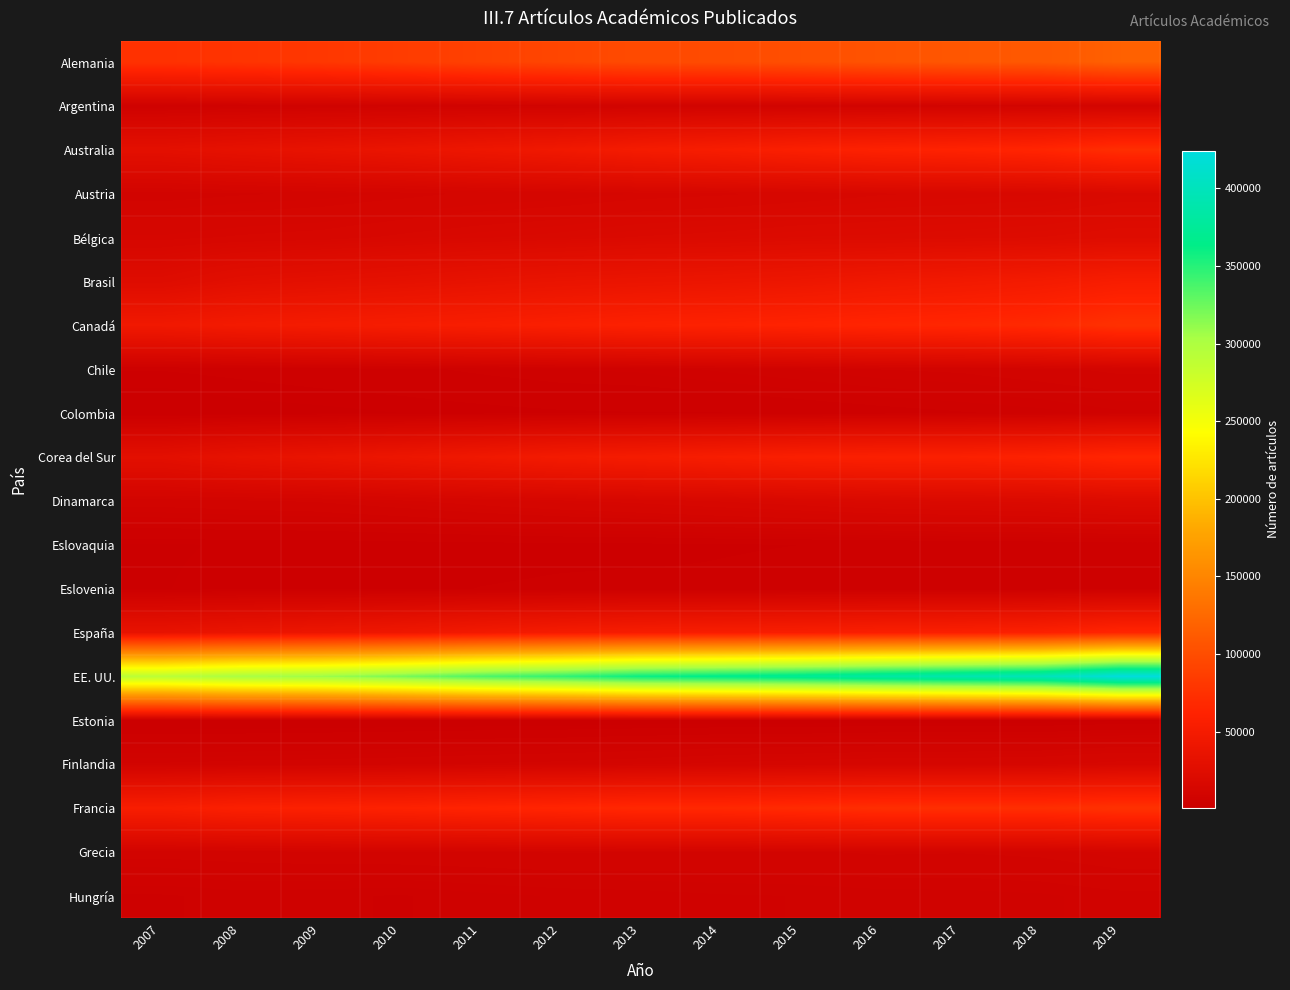

Reading right to left, extract all data points from this chart.

Alemania: 2019=117511	2018=109819	2017=108241	2016=105367	2015=101773	2014=98810	2013=97595	2012=93651	2011=89647	2010=84813	2009=80759	2008=78079	2007=75667
Argentina: 2019=10009	2018=9623	2017=9088	2016=8875	2015=8714	2014=8340	2013=8369	2012=8105	2011=7760	2010=7291	2009=6720	2008=6423	2007=5703
Australia: 2019=72460	2018=65144	2017=62224	2016=60335	2015=57362	2014=53451	2013=50197	2012=45127	2011=41699	2010=37867	2009=35090	2008=32605	2007=29660
Austria: 2019=18048	2018=16478	2017=16056	2016=15641	2015=14625	2014=13905	2013=13432	2012=12545	2011=12016	2010=11105	2009=10268	2008=9864	2007=9287
Bélgica: 2019=23701	2018=22459	2017=21742	2016=21181	2015=20889	2014=19894	2013=19319	2012=18130	2011=17298	2010=16257	2009=14985	2008=14458	2007=13570
Brasil: 2019=53594	2018=49281	2017=46601	2016=44380	2015=41442	2014=39539	2013=38181	2012=36586	2011=34333	2010=31696	2009=29981	2008=28148	2007=23352
Canadá: 2019=75215	2018=68833	2017=66353	2016=64691	2015=62699	2014=60785	2013=59606	2012=56852	2011=54410	2010=52422	2009=50343	2008=48247	2007=45192
Chile: 2019=10556	2018=9589	2017=8749	2016=8447	2015=7663	2014=6980	2013=6157	2012=5939	2011=5397	2010=4747	2009=4390	2008=3900	2007=3540
Colombia: 2019=6505	2018=5461	2017=4976	2016=4461	2015=3939	2014=3404	2013=3392	2012=3271	2011=2955	2010=2631	2009=2254	2008=2012	2007=1384
Corea del Sur: 2019=65840	2018=60720	2017=58411	2016=57806	2015=56536	2014=53549	2013=50794	2012=48567	2011=44552	2010=40506	2009=36902	2008=33698	2007=28965
Dinamarca: 2019=21430	2018=19748	2017=19096	2016=18459	2015=17279	2014=16069	2013=14897	2012=13888	2011=12722	2010=11456	2009=10342	2008=9835	2007=9395
Eslovaquia: 2019=4237	2018=3924	2017=3916	2016=3575	2015=3456	2014=3351	2013=3096	2012=3077	2011=2890	2010=2772	2009=2641	2008=2750	2007=2498
Eslovenia: 2019=4312	2018=4008	2017=3864	2016=3939	2015=3902	2014=3686	2013=3775	2012=3665	2011=3489	2010=3130	2009=3027	2008=3013	2007=2569
España: 2019=65239	2018=59066	2017=57152	2016=56174	2015=54611	2014=53575	2013=52792	2012=50469	2011=47257	2010=43193	2009=40426	2008=37931	2007=34849
EE. UU.: 2019=424057	2018=398937	2017=391289	2016=383197	2015=373551	2014=366601	2013=360369	2012=346047	2011=335958	2010=320868	2009=308214	2008=302698	2007=291198
Estonia: 2019=2361	2018=2006	2017=1974	2016=2015	2015=1779	2014=1783	2013=1676	2012=1490	2011=1393	2010=1319	2009=1152	2008=1031	2007=979
Finlandia: 2019=15078	2018=13705	2017=13323	2016=13215	2015=12697	2014=12200	2013=11339	2012=10689	2011=10274	2010=9713	2009=9339	2008=9066	2007=8673
Francia: 2019=75546	2018=72576	2017=72914	2016=72331	2015=69824	2014=67674	2013=67551	2012=64901	2011=62987	2010=60712	2009=59209	2008=57875	2007=53873
Grecia: 2019=11354	2018=10444	2017=10157	2016=10273	2015=9918	2014=9883	2013=10067	2012=10169	2011=9934	2010=9767	2009=9614	2008=9319	2007=9029
Hungría: 2019=8029	2018=7414	2017=7177	2016=7097	2015=6793	2014=6640	2013=6270	2012=6049	2011=5611	2010=5020	2009=5280	2008=5451	2007=4974